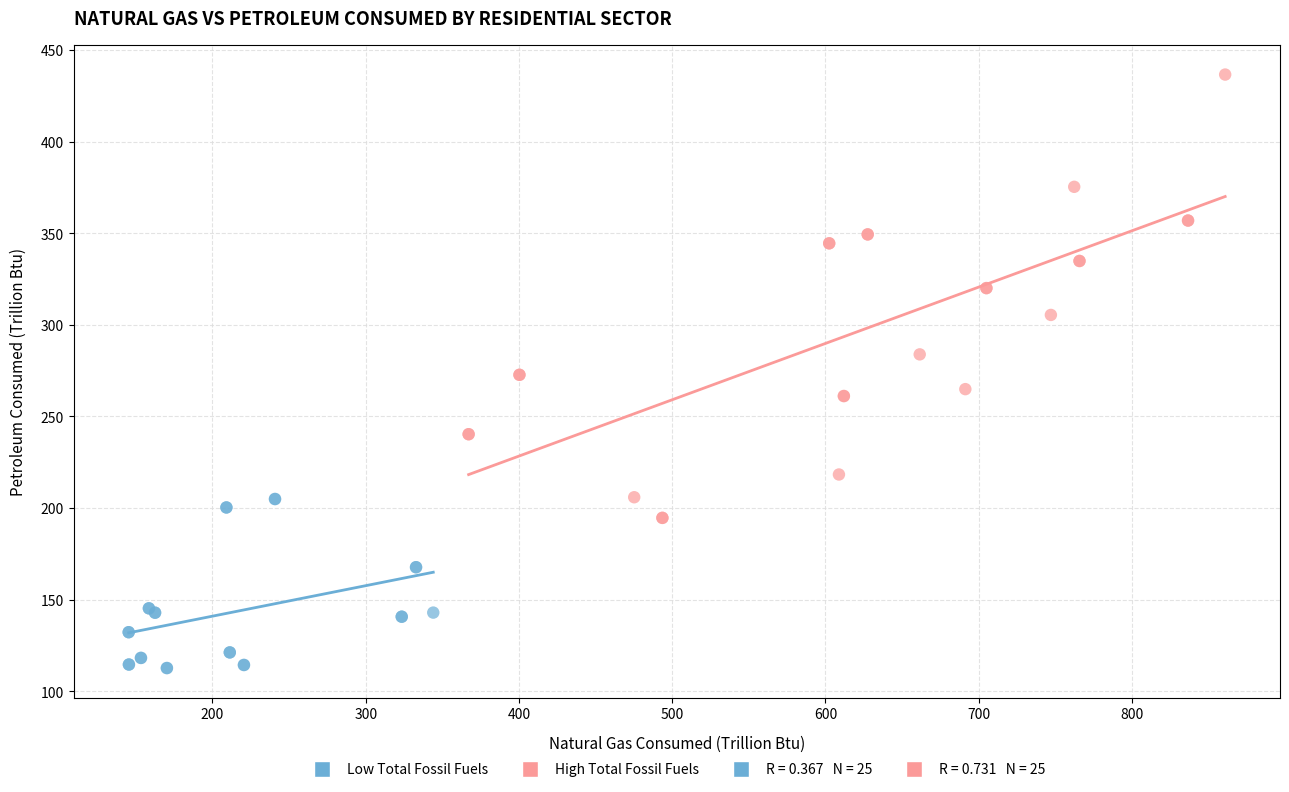

Which series has the largest Y range (max minus min)?

High Total Fossil Fuels